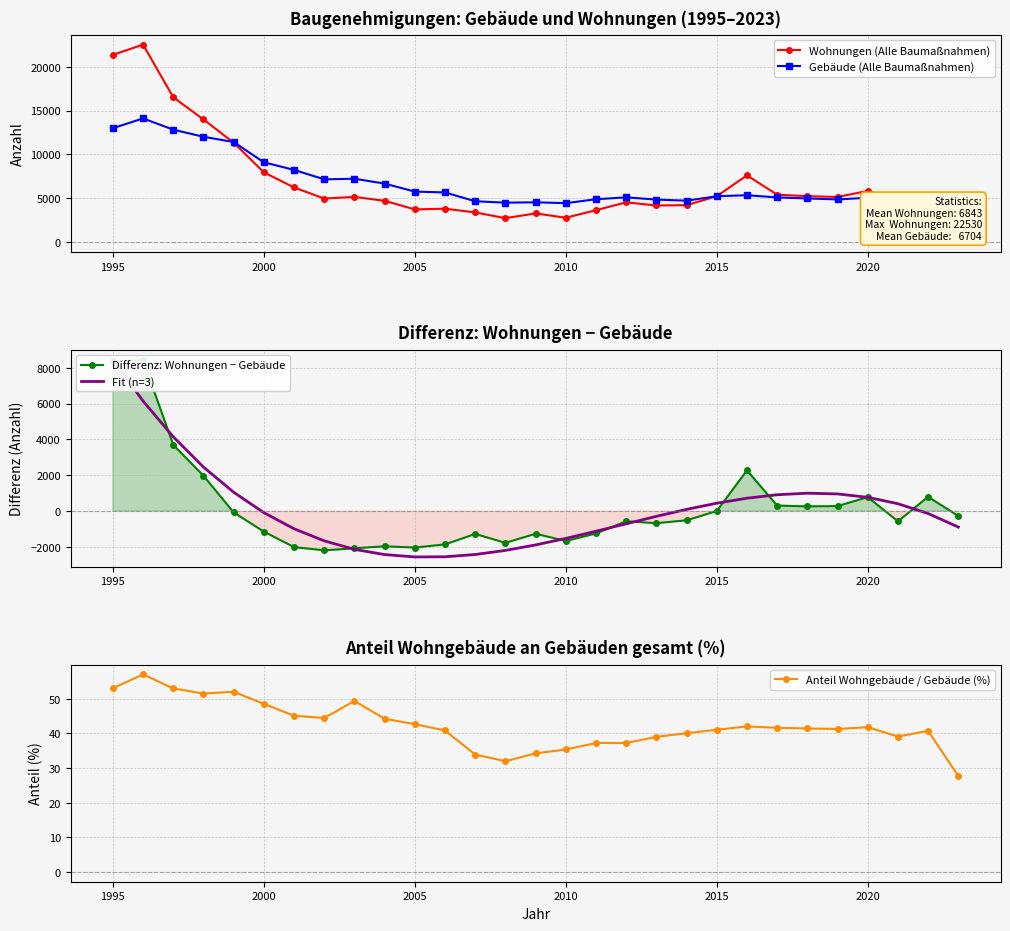

Is it true that Wohnungen (Alle Baumaßnahmen) equals 7054 at 2015?

False